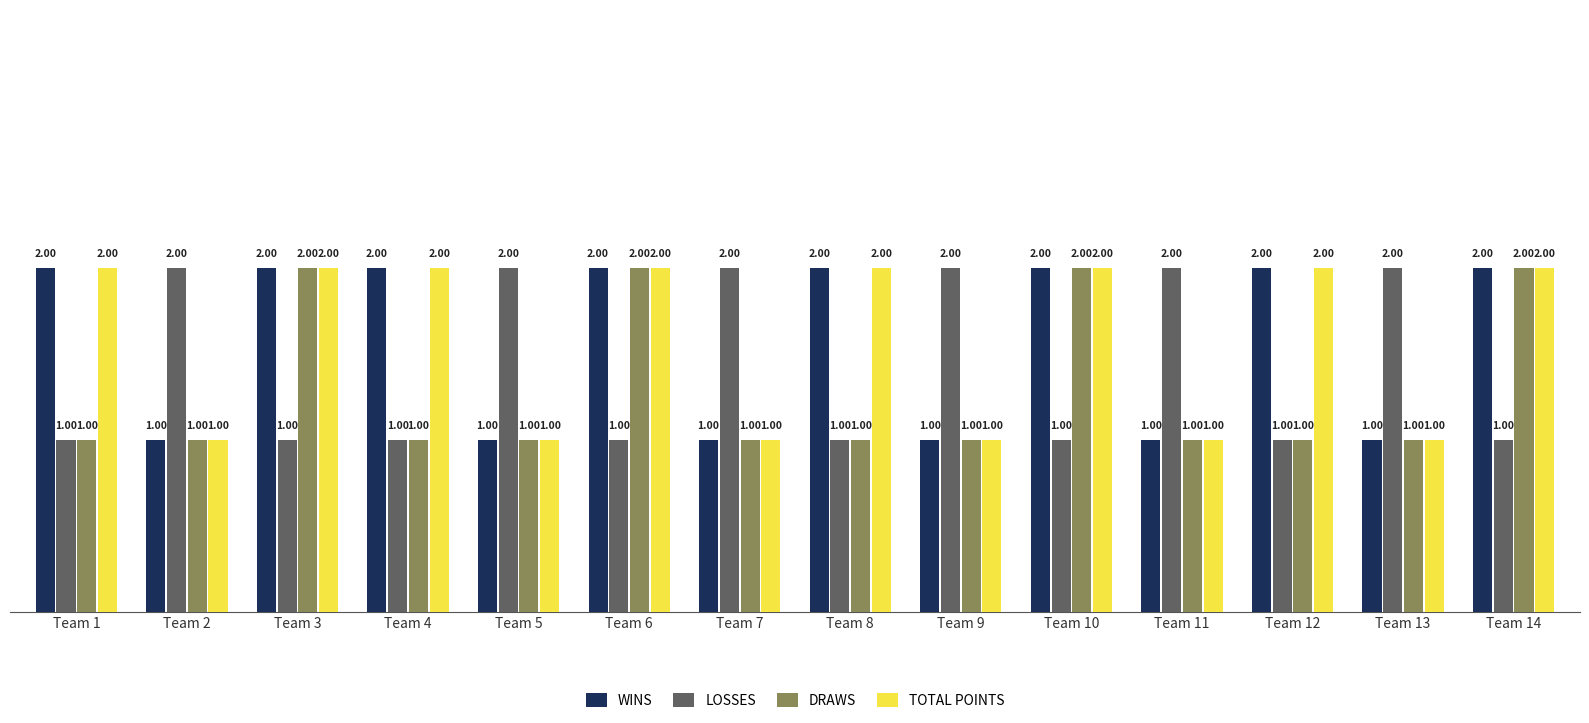

What is the minimum value shown in the chart?

1